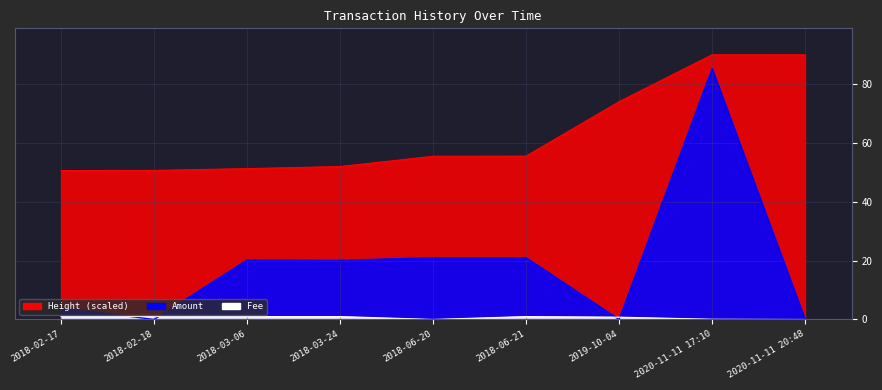

Is it true that Height (scaled) equals 90.0 at 2020-11-11 17:10?

True